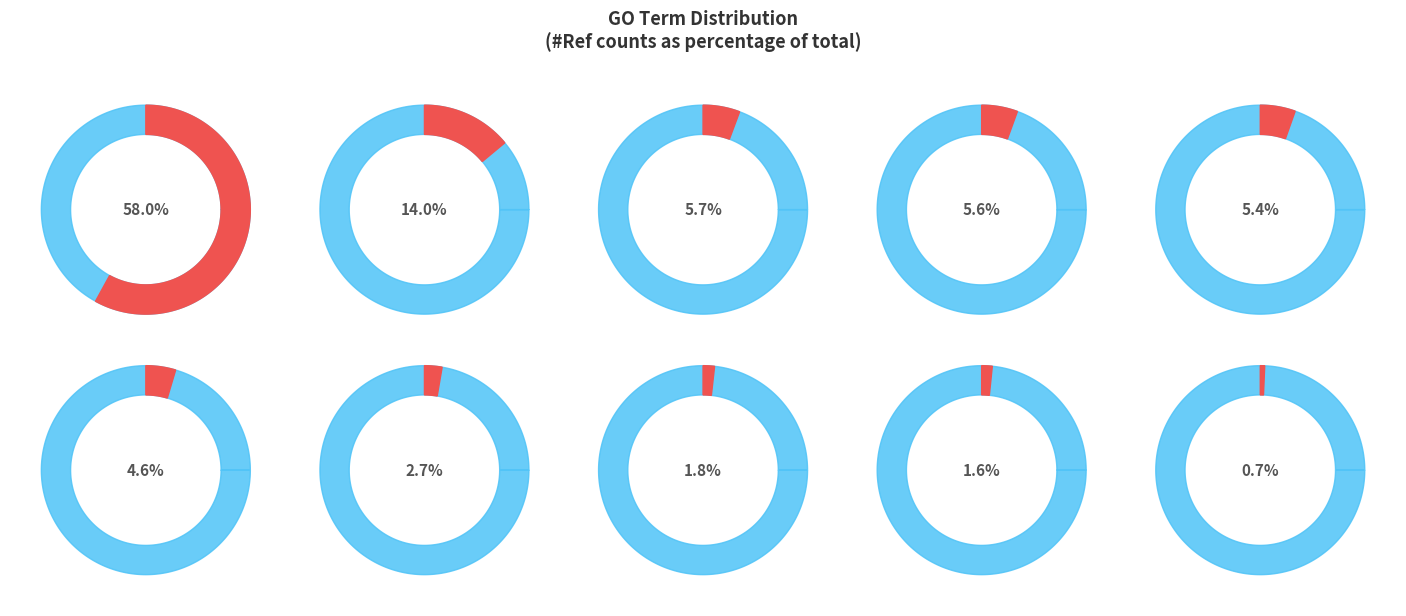

What is the total percentage of extracellular region and cell wall?

19.6%